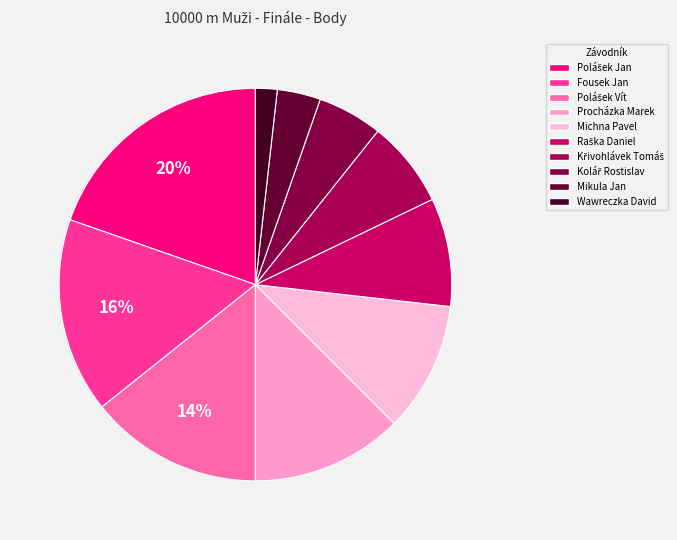

What percentage do Křivohlávek Tomáš and Kolář Rostislav together represent?

12.5%